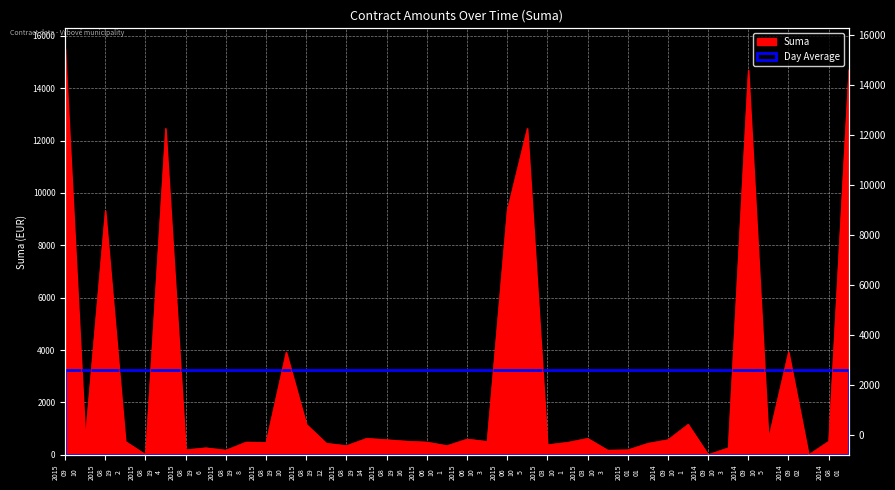

What is the label of the 38th point from the right?

2015 08 19 2